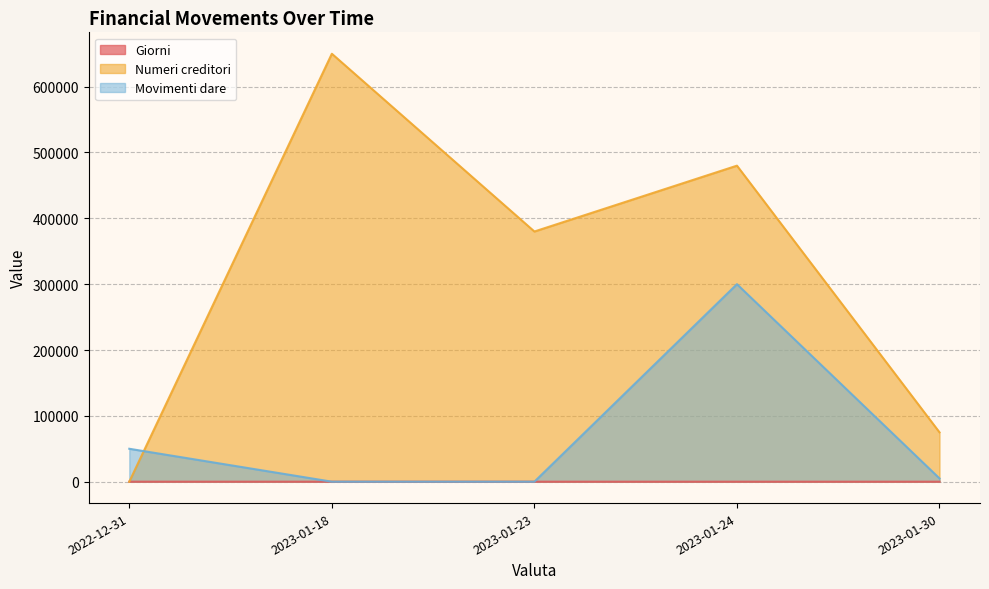

After their last crossing, which series has the higher values: Movimenti dare or Giorni?

Movimenti dare